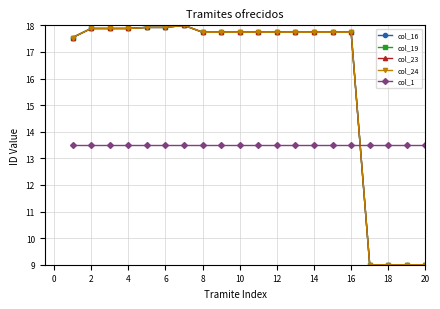

Is this an area chart (filled region under the line)?

No